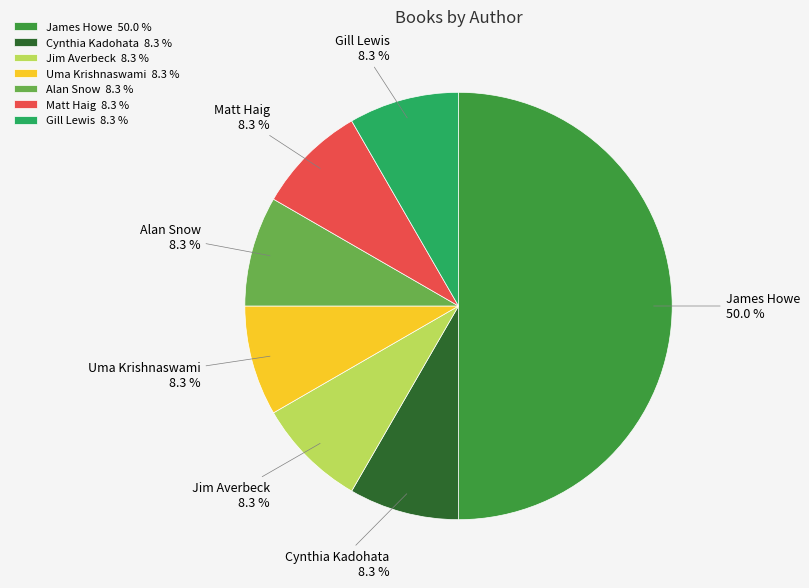

What is the ratio of the value at Cynthia Kadohata 8.3 % to the value at Gill Lewis 8.3 %?

1.0